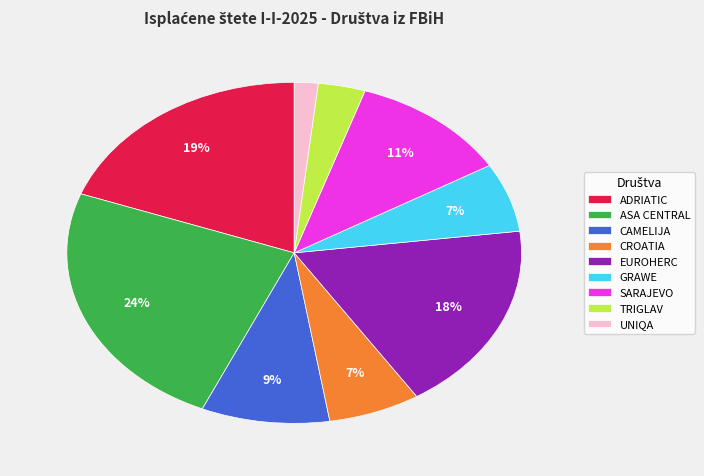

Count the number of slices in the pie.

9